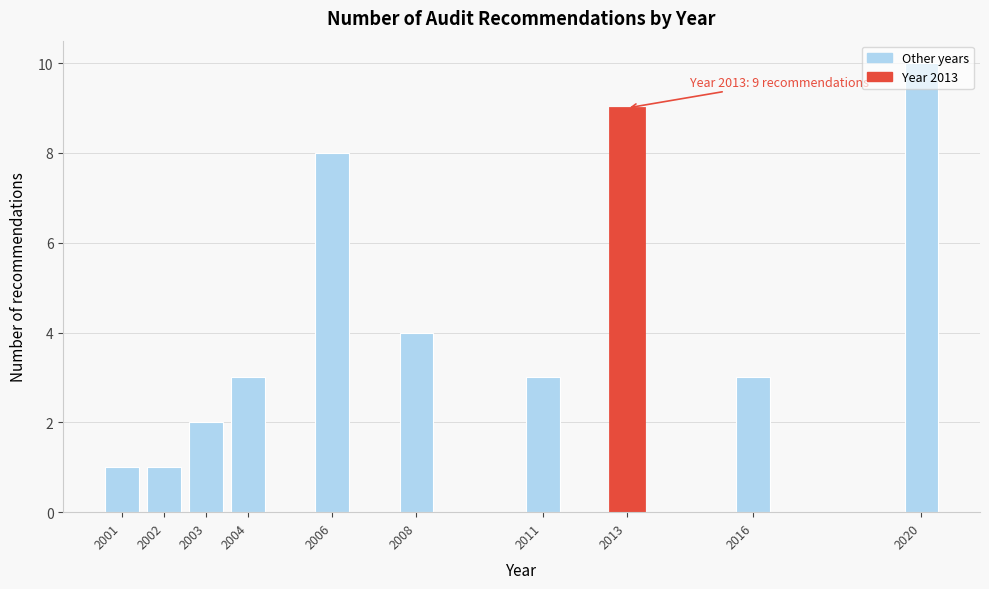

Is it true that the value at 2016 is 4?

False